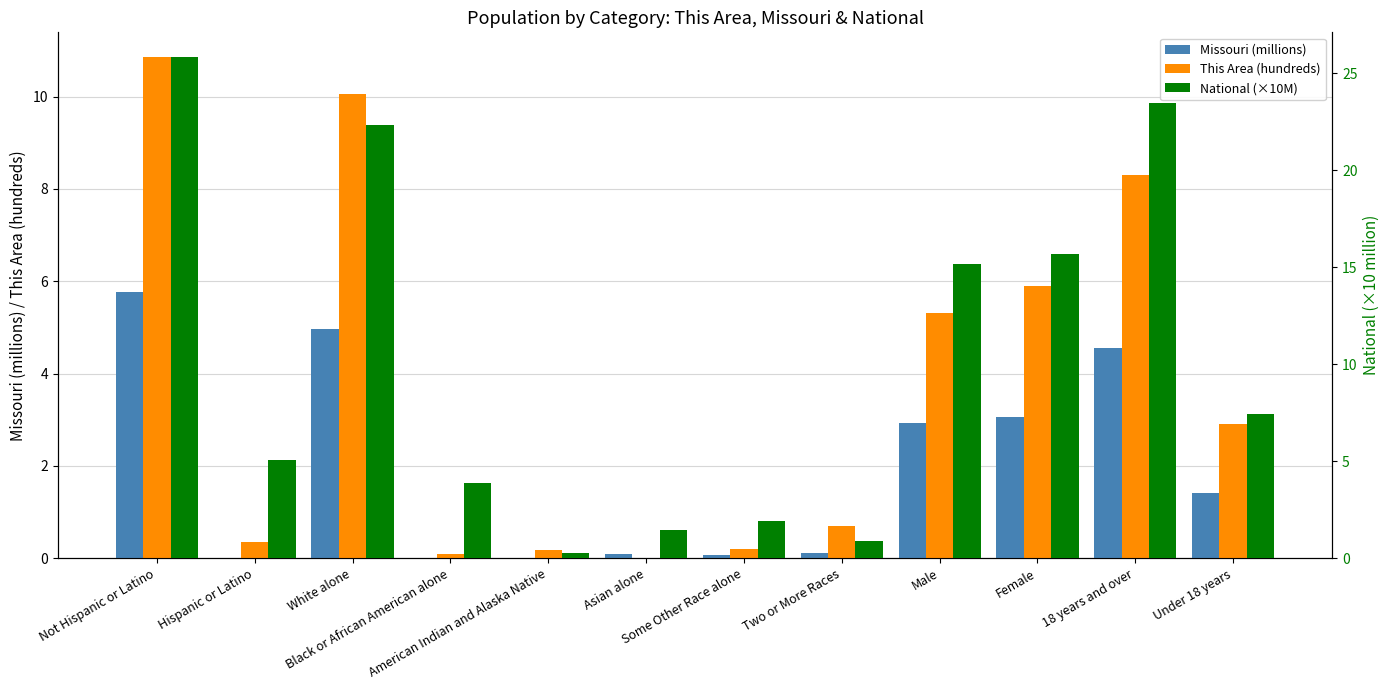

Which has a higher value, Some Other Race alone or Asian alone?

Asian alone